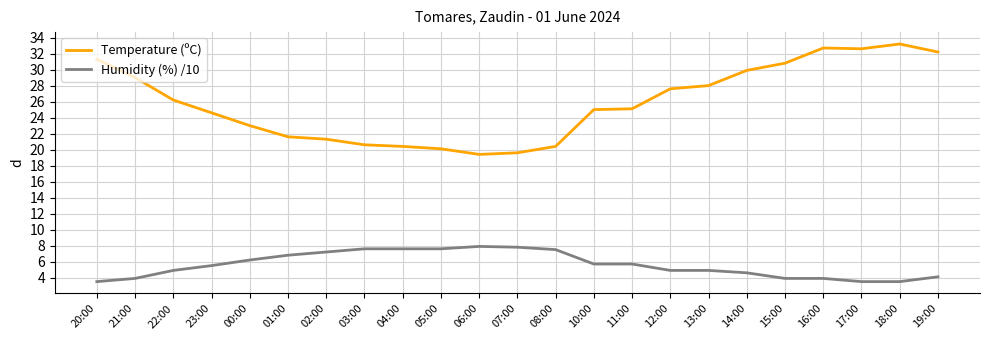

Which series has the largest total across all categories?

Temperature (ºC)